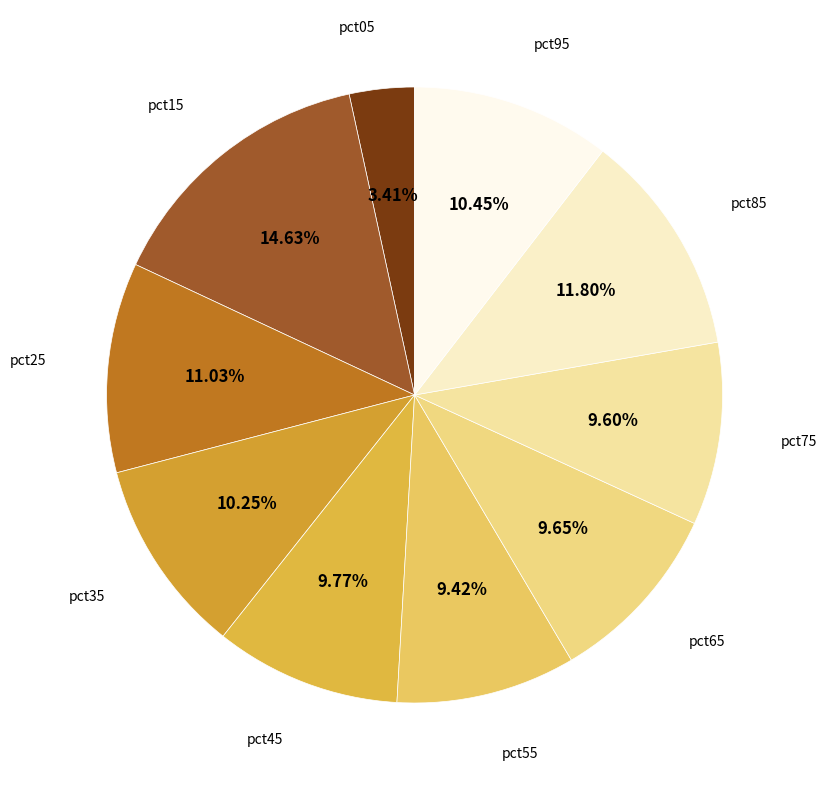

Is the sum of pct25 and pct95 greater than half?

No